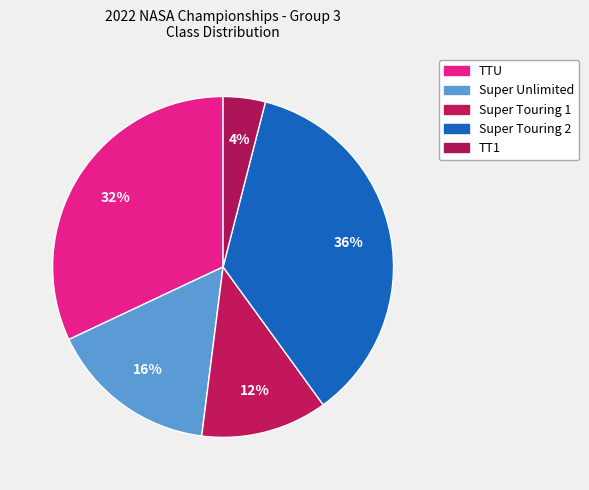

True or false: Super Touring 1 accounts for 18% of the total.

False